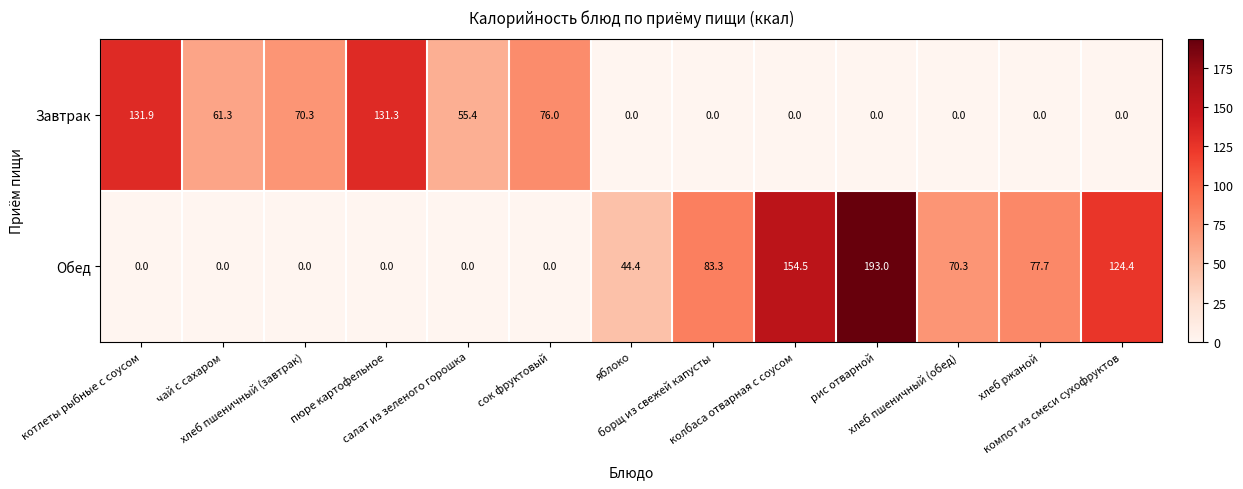

At which category is the sum across all series the highest?

рис отварной